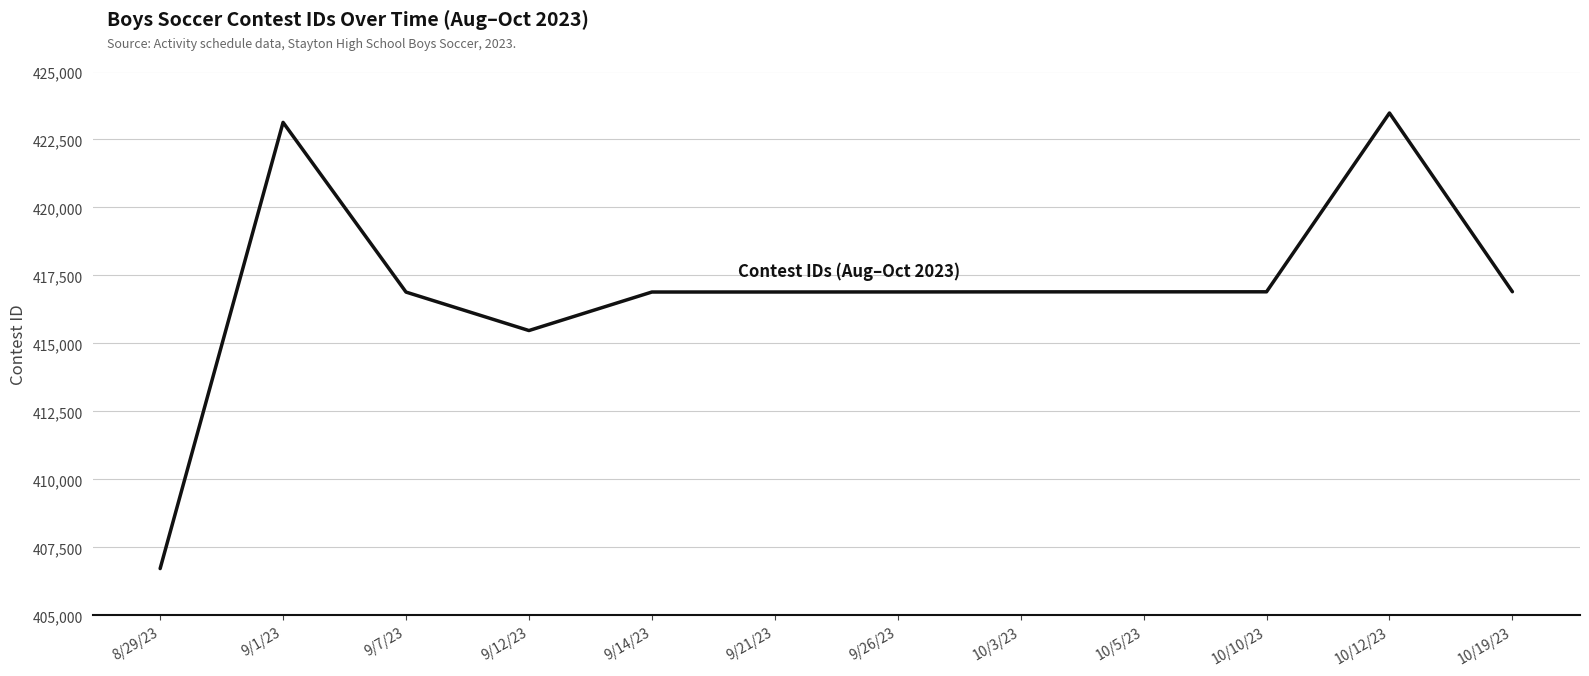

The value at 10/10/23 is 152379. True or false?

False